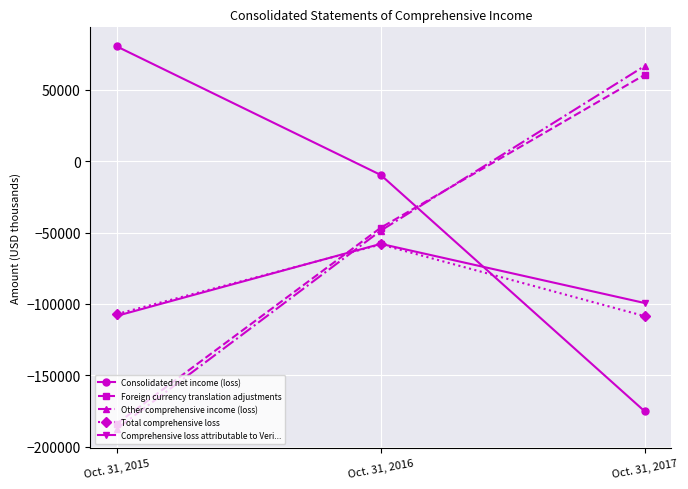

Is the value of Consolidated net income (loss) at Oct. 31, 2016 greater than the value of Total comprehensive loss at Oct. 31, 2015?

Yes